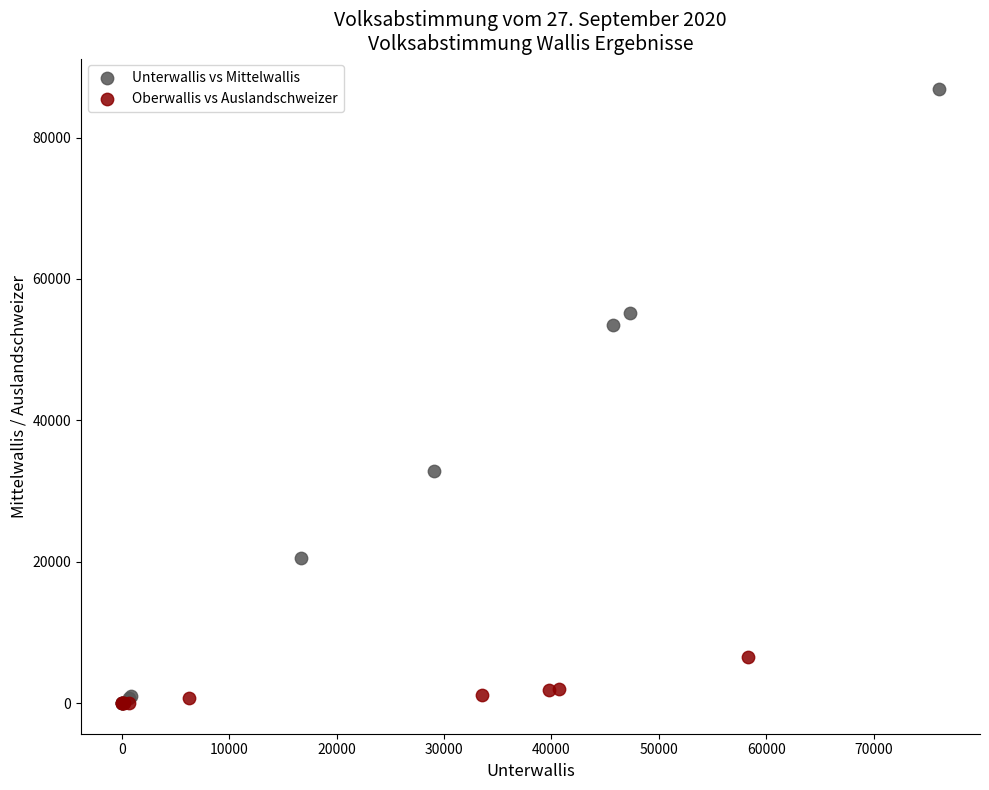

Which series reaches the maximum Y coordinate?

Unterwallis vs Mittelwallis